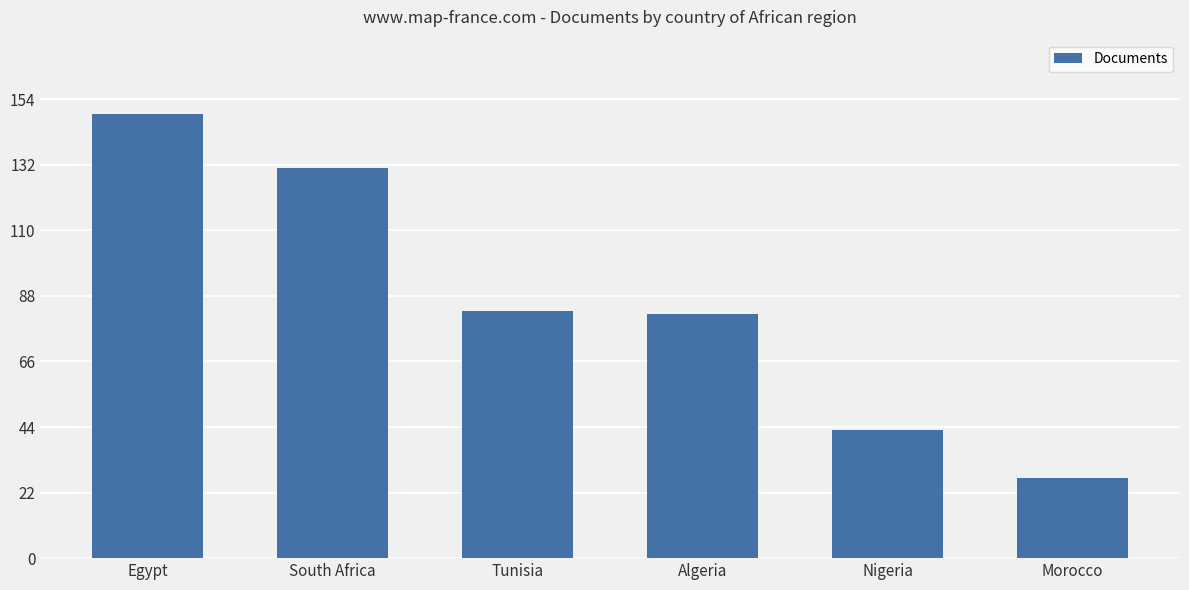

What is the ratio of the value at Egypt to the value at Tunisia?

1.8